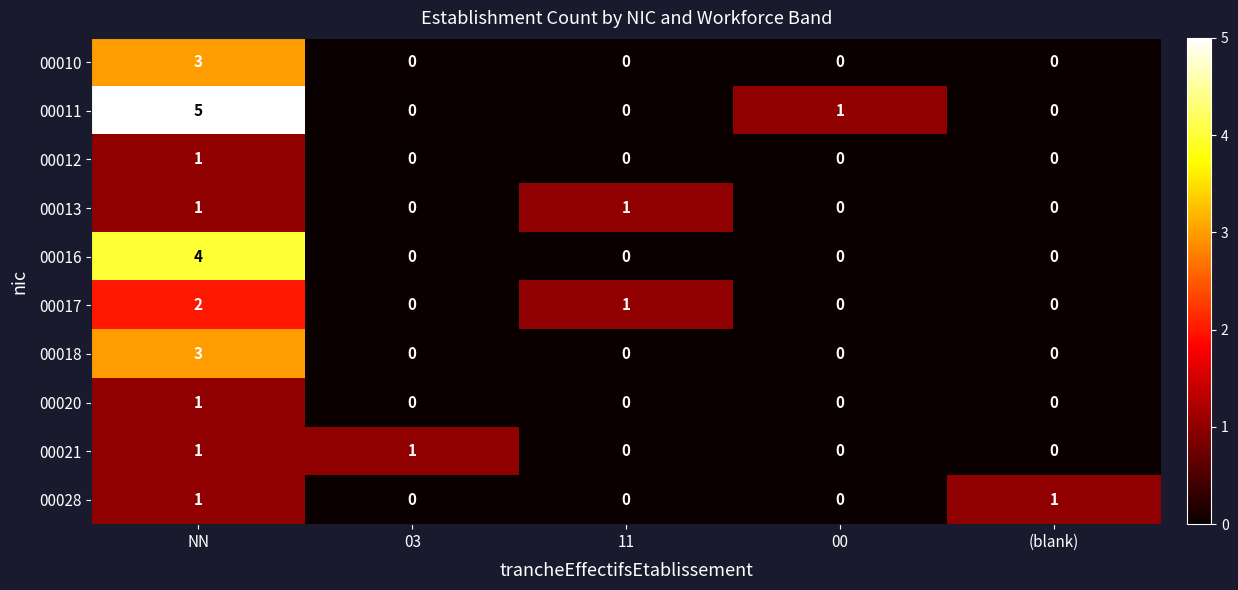

How many series are shown in this chart?

10